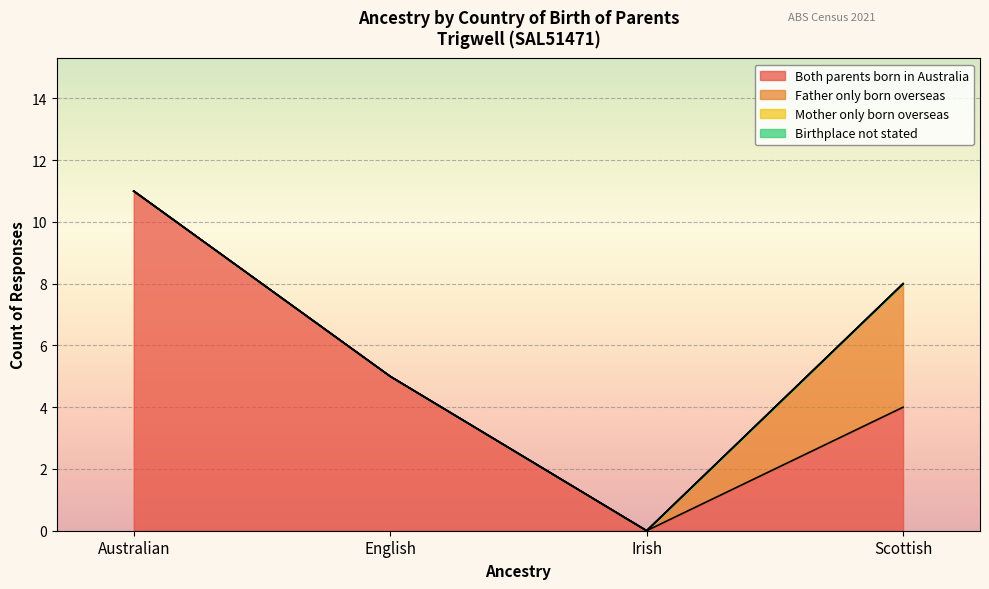

What is the label of the 3rd point from the right?

English